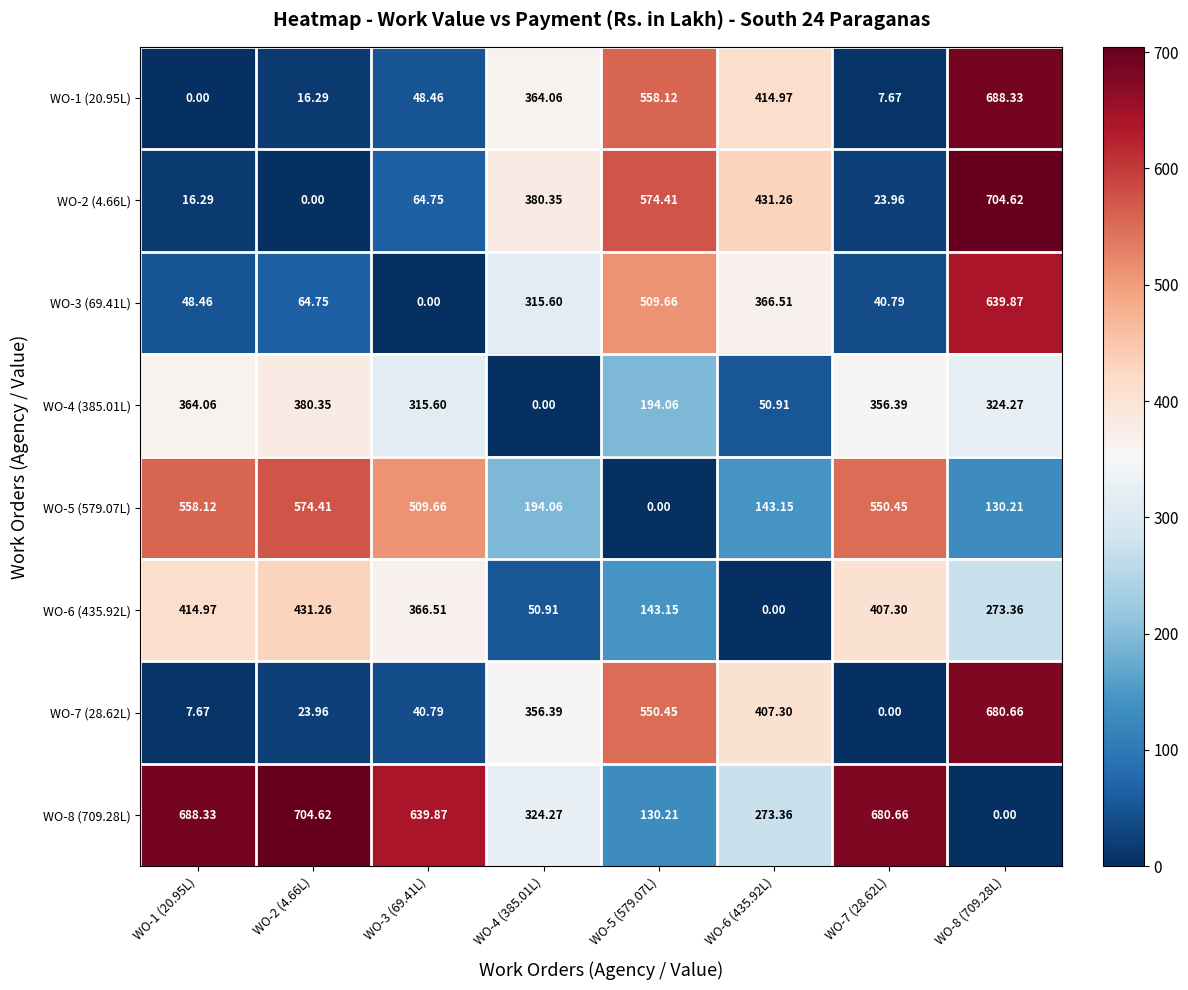

Is the value of WO-4 (385.01L) at WO-6 (435.92L) greater than the value of WO-1 (20.95L) at WO-6 (435.92L)?

No